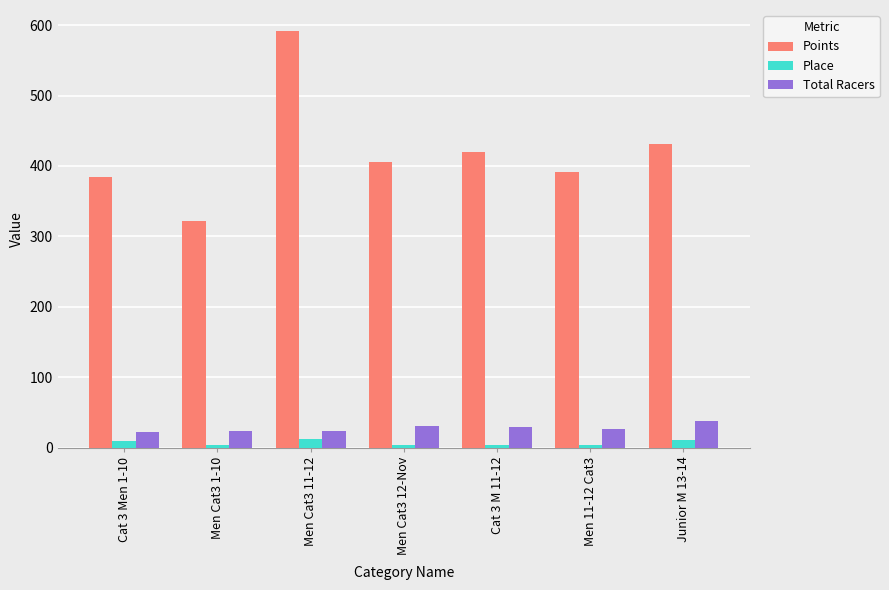

The Total Racers series shows 38.0 at Junior M 13-14. True or false?

True